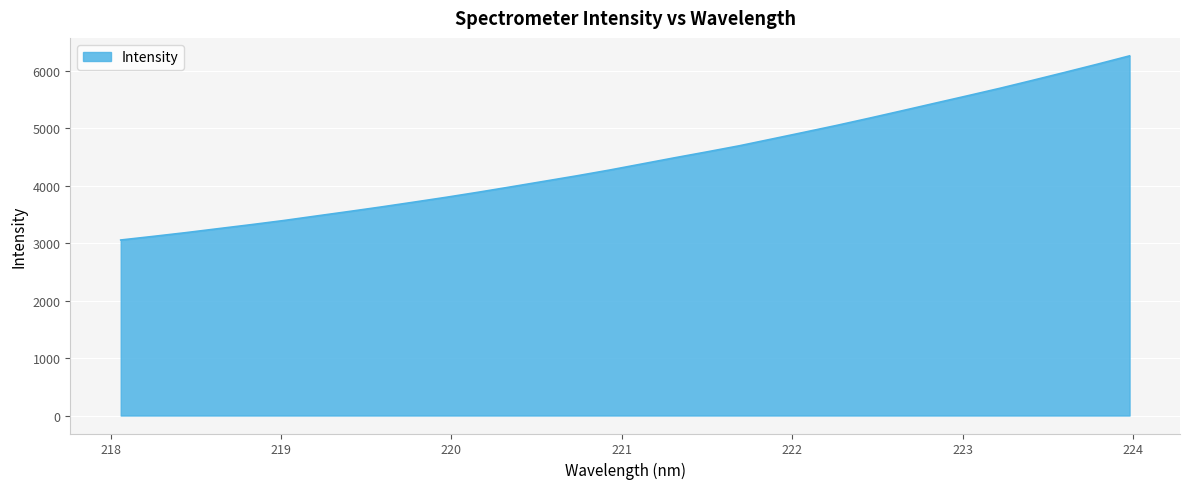

What is the smallest value displayed?

3054.5